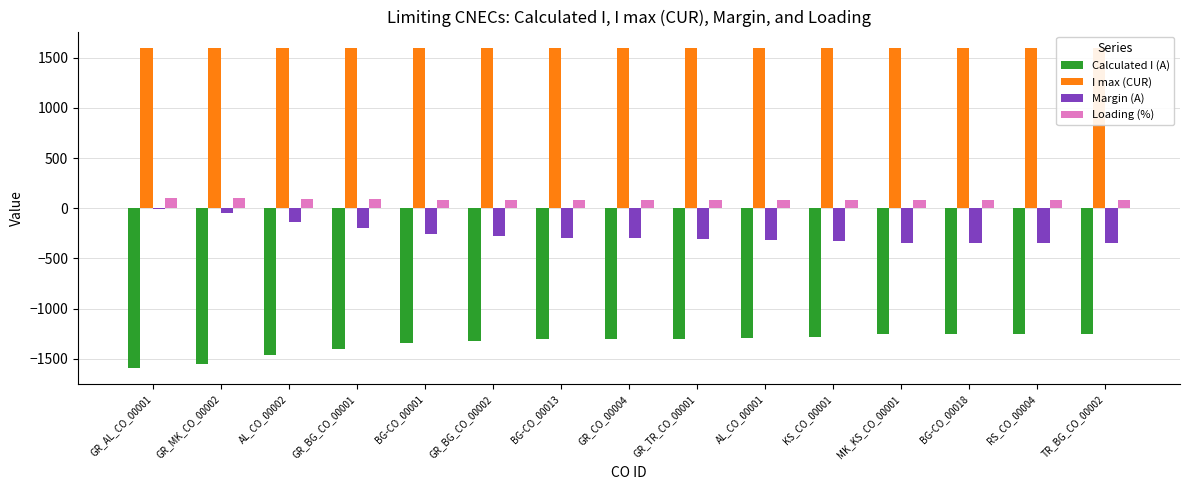

The value of Margin (A) at BG-CO_00001 is -260. True or false?

True